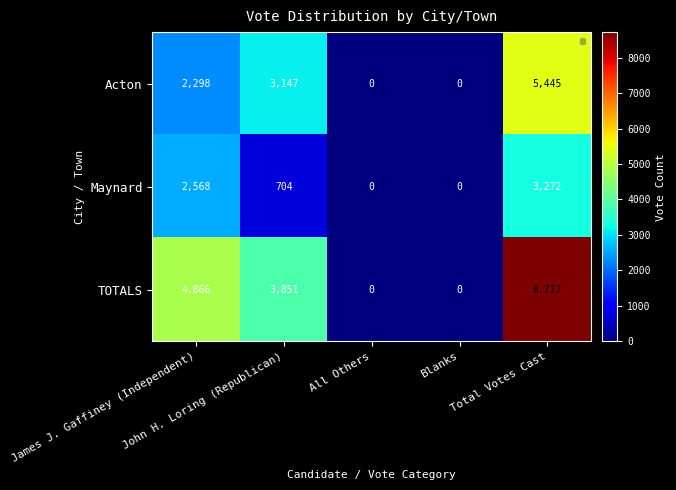

Which series has the widest spread of values?

TOTALS